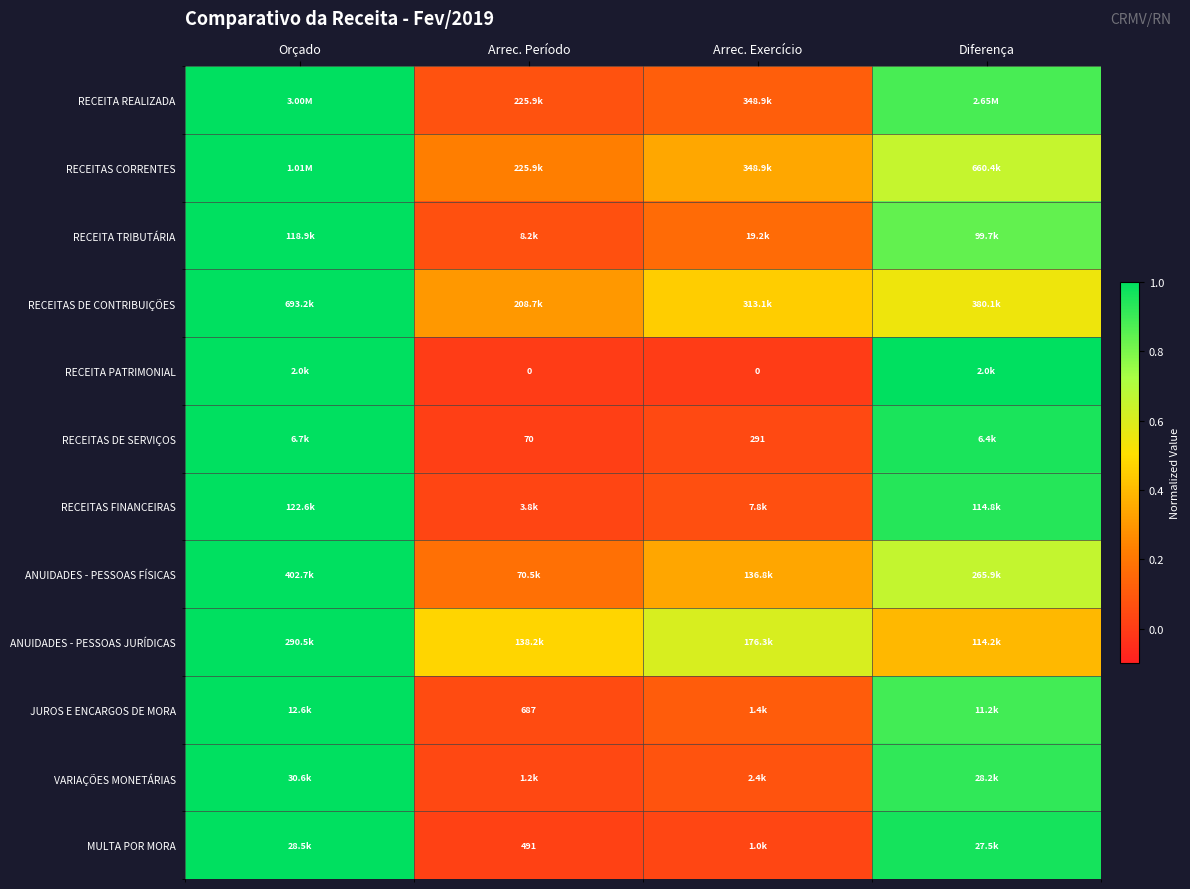

Rank the categories by RECEITAS CORRENTES value from highest to lowest.

Orçado, Diferença, Arrec. Exercício, Arrec. Período